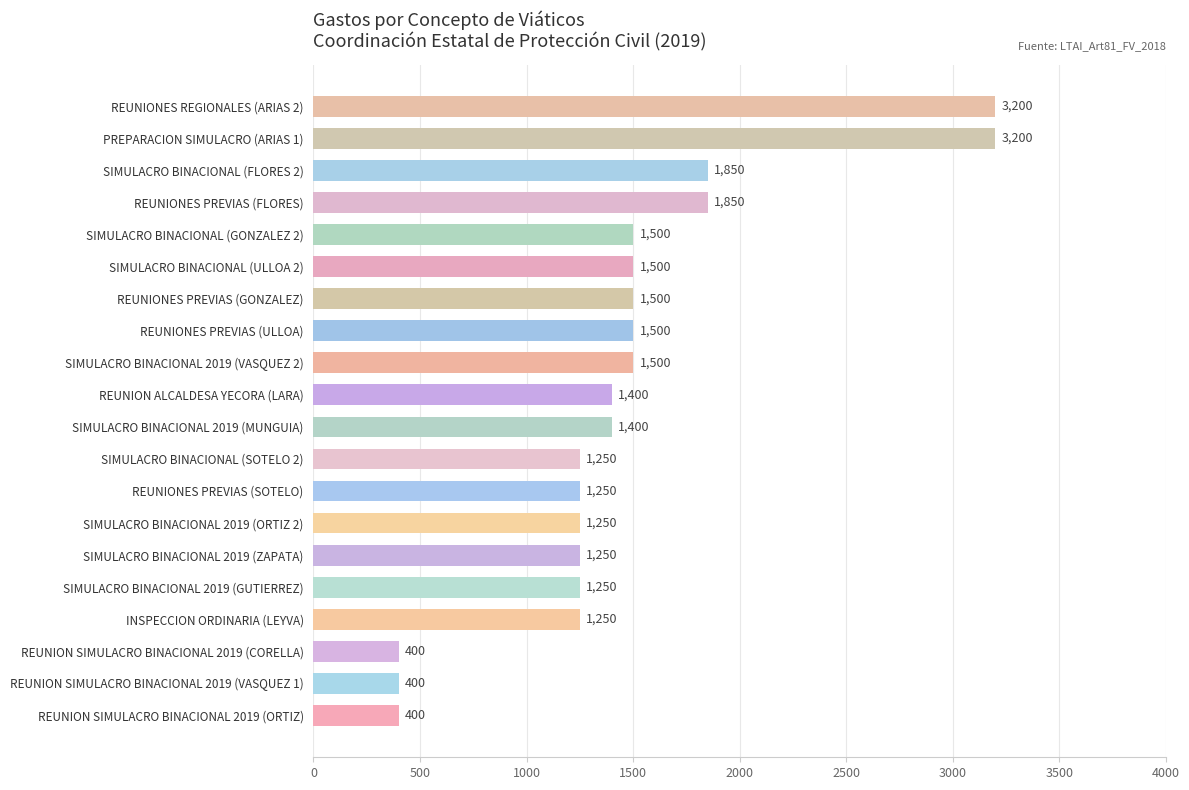

What is the sum of all values?

29100